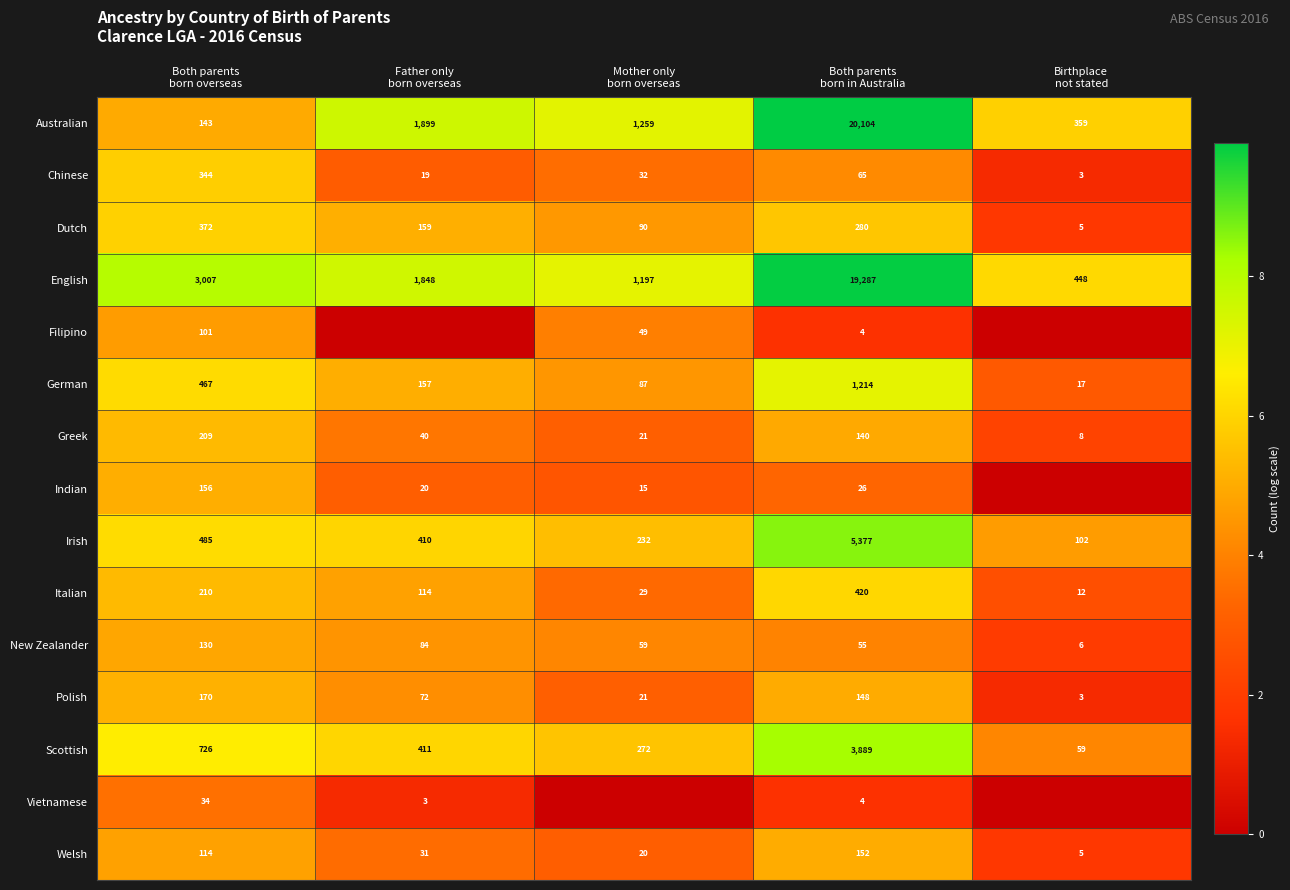

At Both parents
born overseas, list the series in order from smallest to largest.

Vietnamese, Filipino, Welsh, New Zealander, Australian, Indian, Polish, Greek, Italian, Chinese, Dutch, German, Irish, Scottish, English